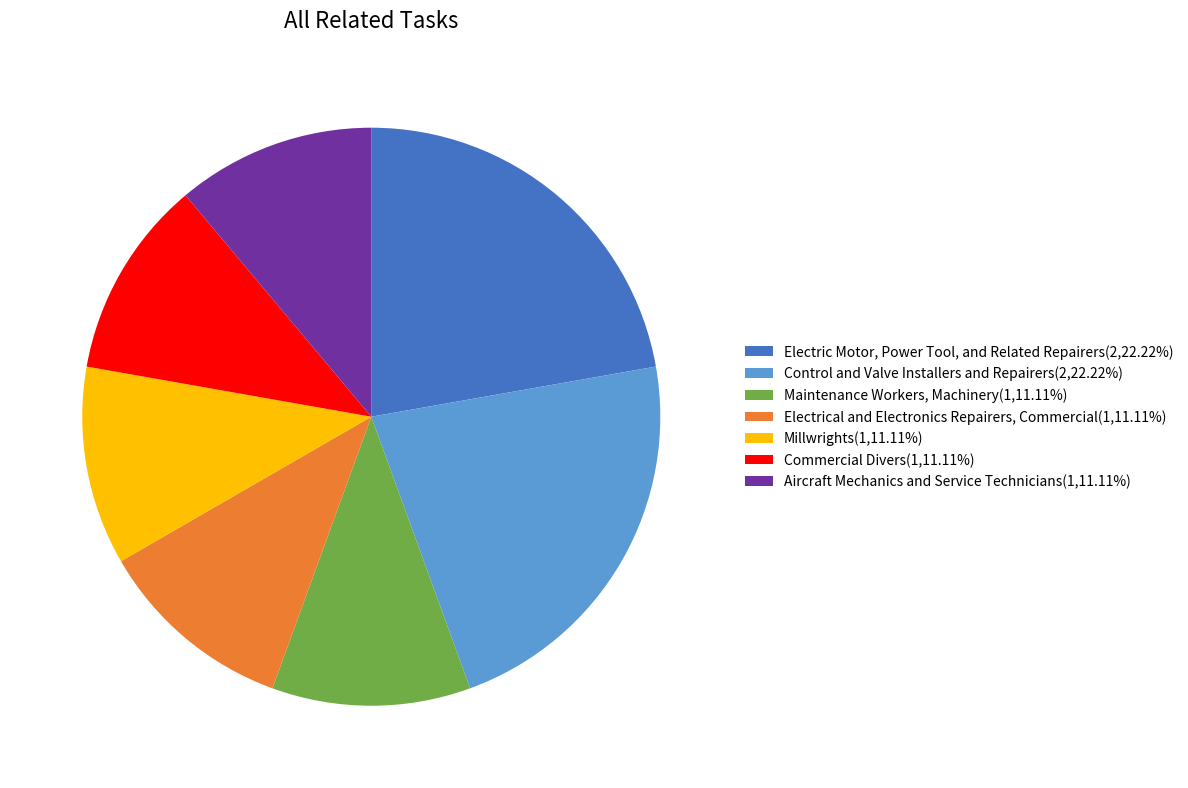

Is the sum of Electric Motor, Power Tool, and Related Repairers(2,22.22%) and Aircraft Mechanics and Service Technicians(1,11.11%) greater than half?

No